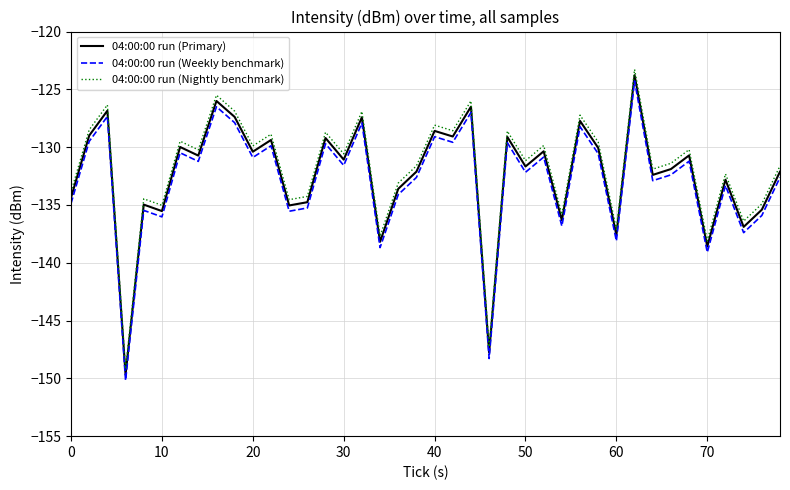

True or false: 04:00:00 run (Primary) and 04:00:00 run (Nightly benchmark) cross at least once.

False